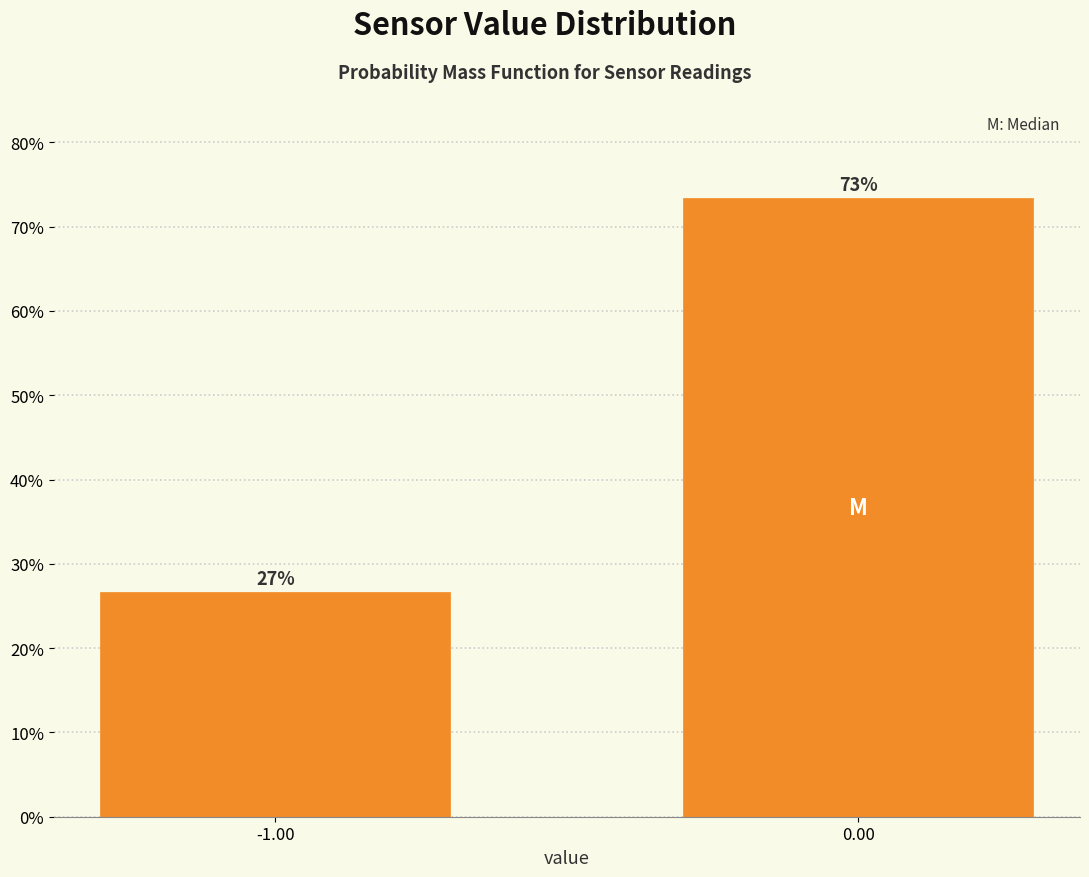

What is the smallest value displayed?

26.6